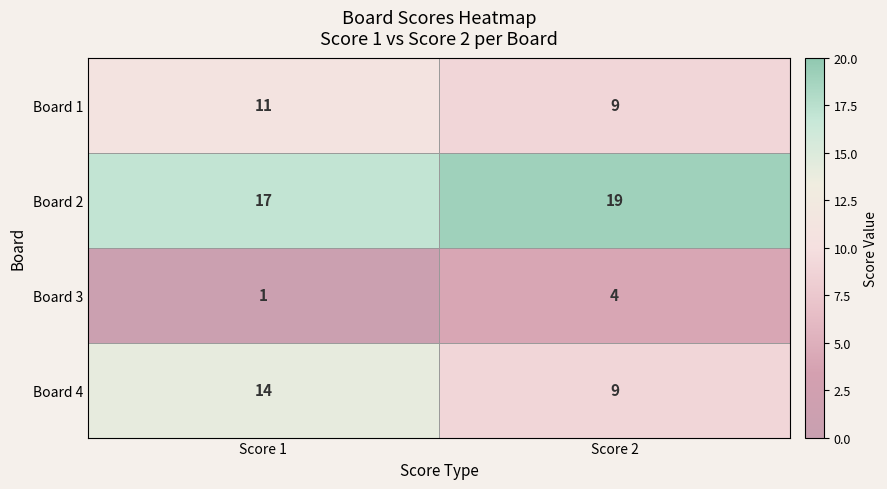

Where is Board 3 nearest to the value 2?

Score 1